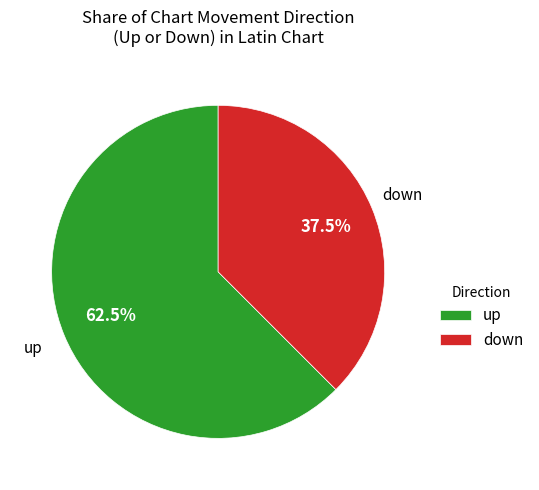

To the nearest percent, what is the difference between the up and down slice percentages?

25%